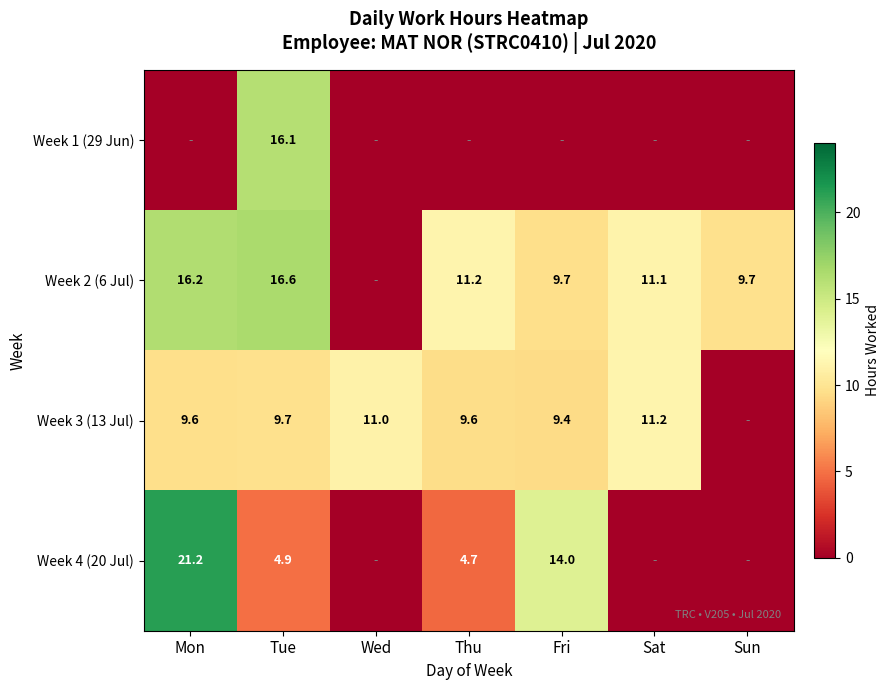

What is the difference between the highest and lowest values at Sat?

11.2